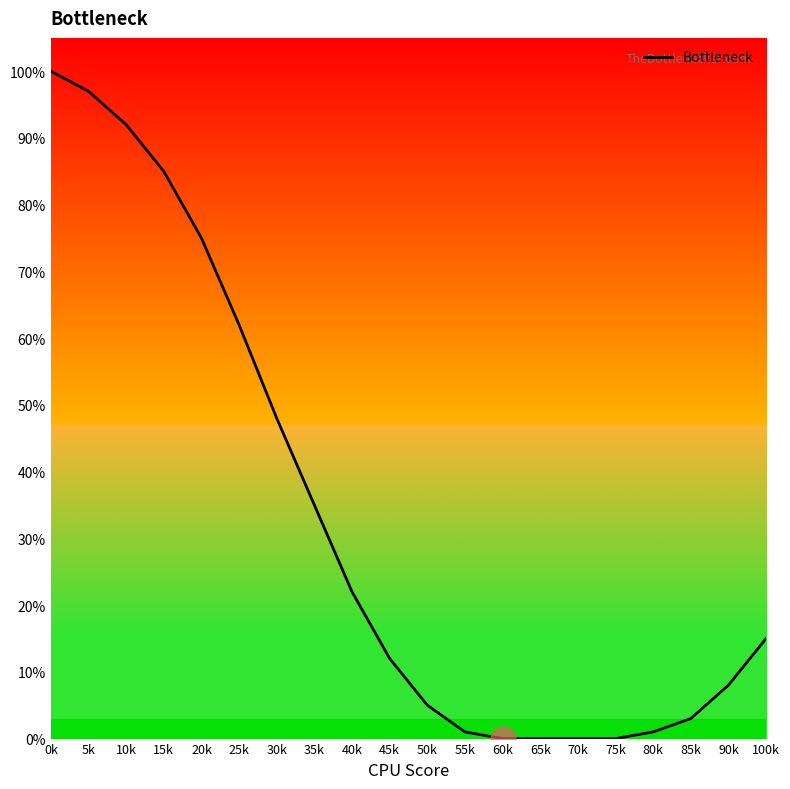

The chart shows a value of 12 at 45k. True or false?

True